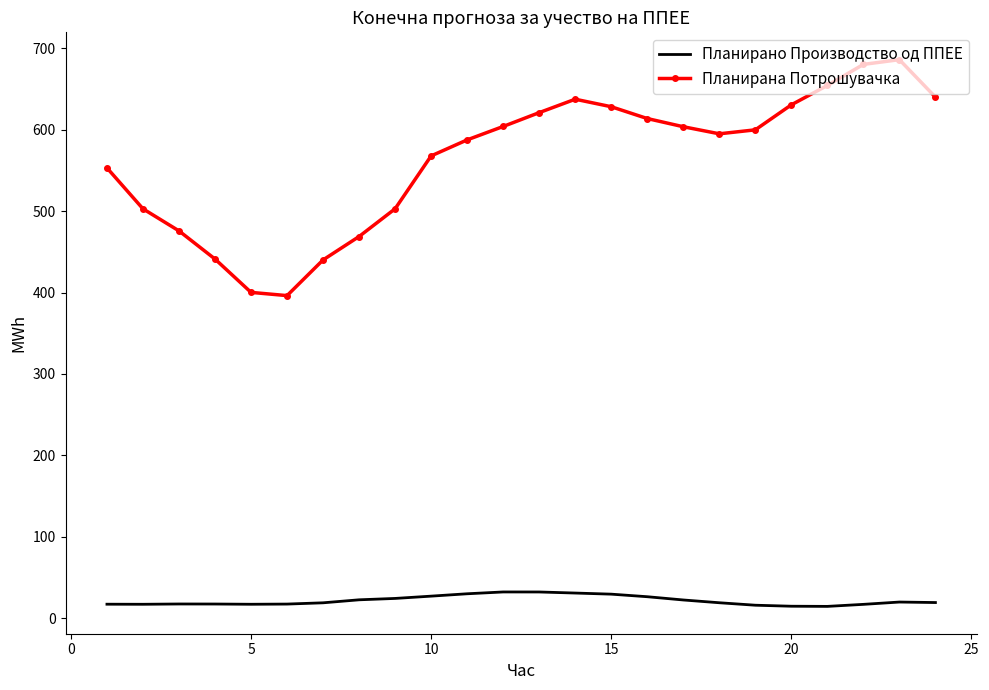

List the series in order of their peak value, highest first.

Планирана Потрошувачка, Планирано Производство од ППЕЕ